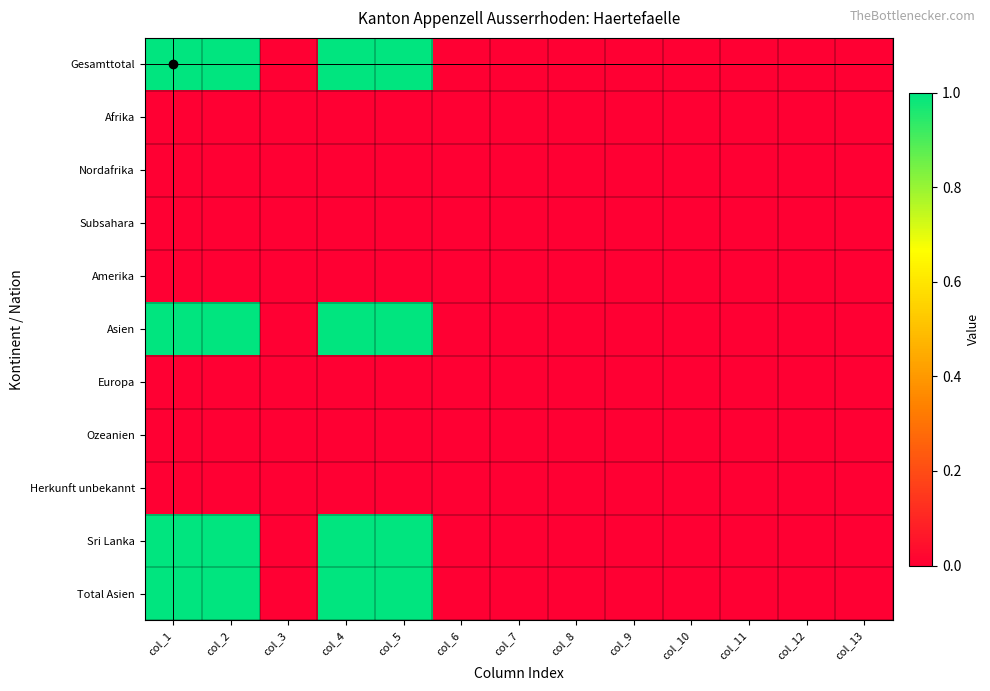

At col_4, list the series in order from largest to smallest.

Gesamttotal, Asien, Sri Lanka, Total Asien, Afrika, Nordafrika, Subsahara, Amerika, Europa, Ozeanien, Herkunft unbekannt